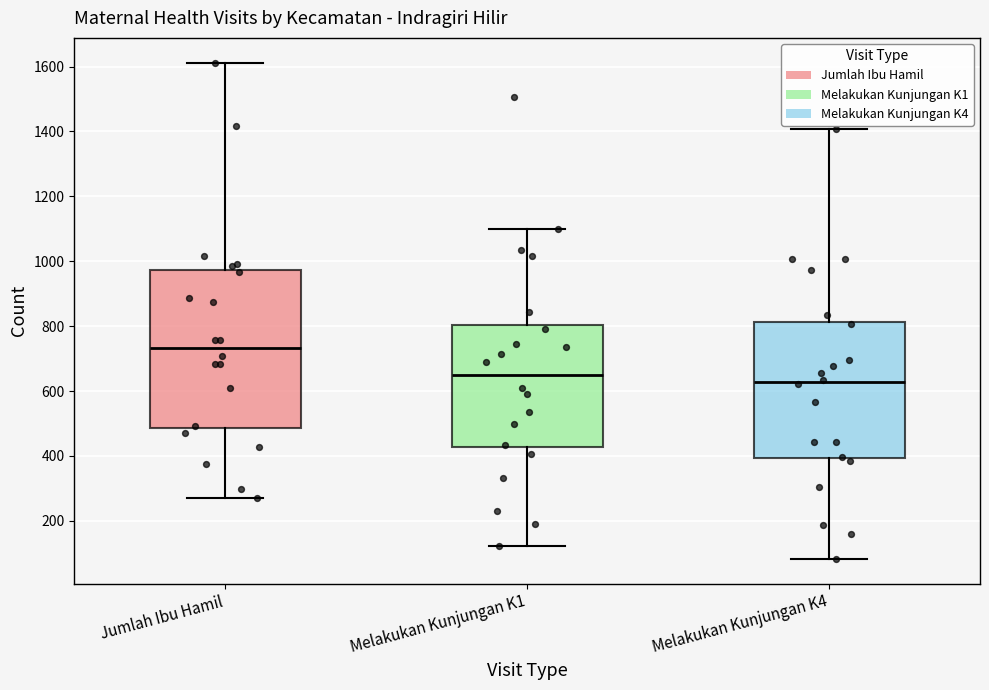

Which box is the tallest, from its lower edge to its upper edge?

Jumlah Ibu Hamil